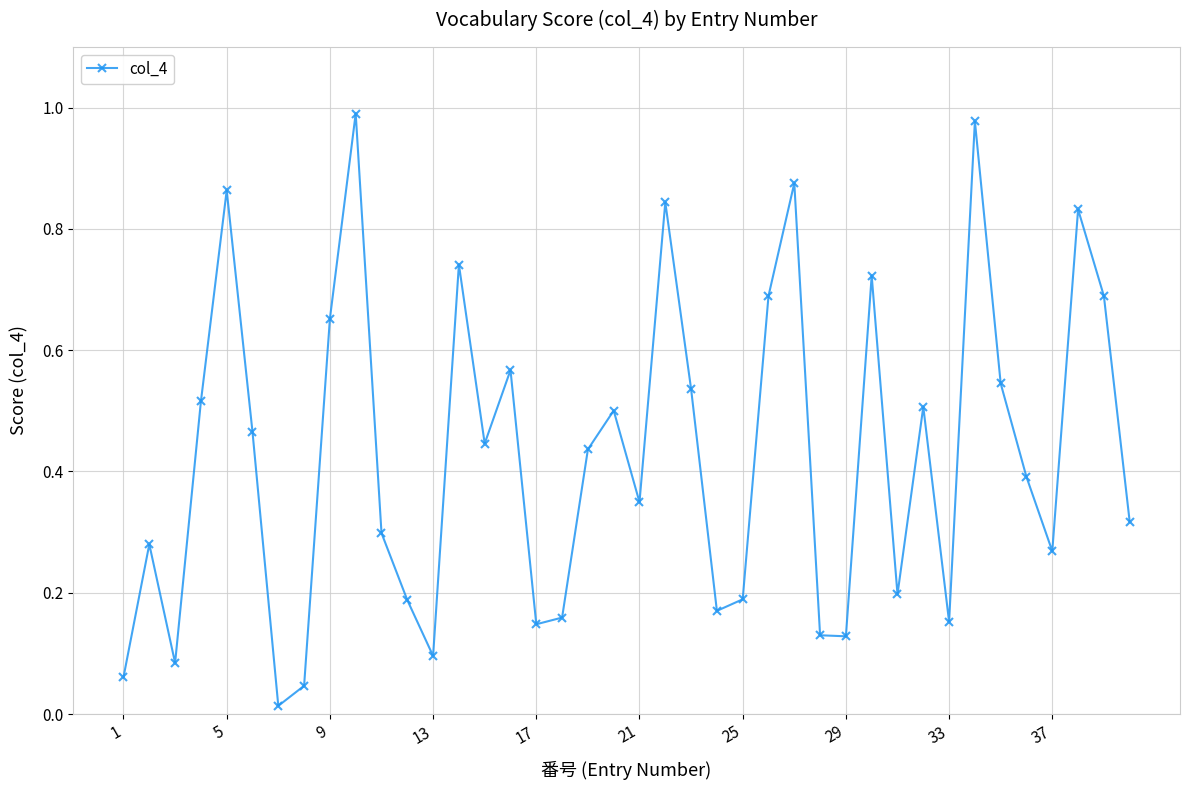

What is the sum of all values?

17.1